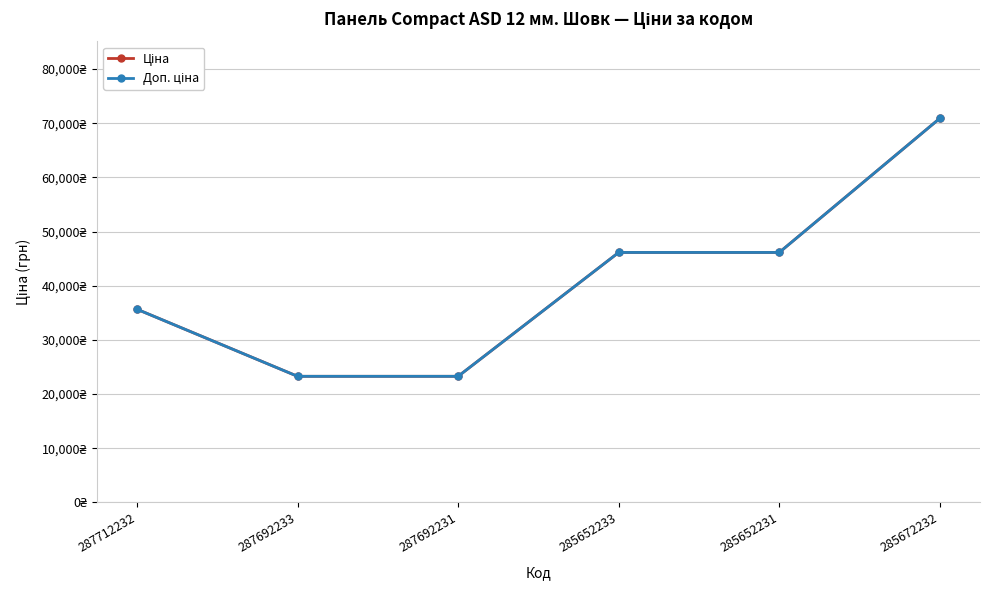

What is the label of the 2nd point from the right?

285652231